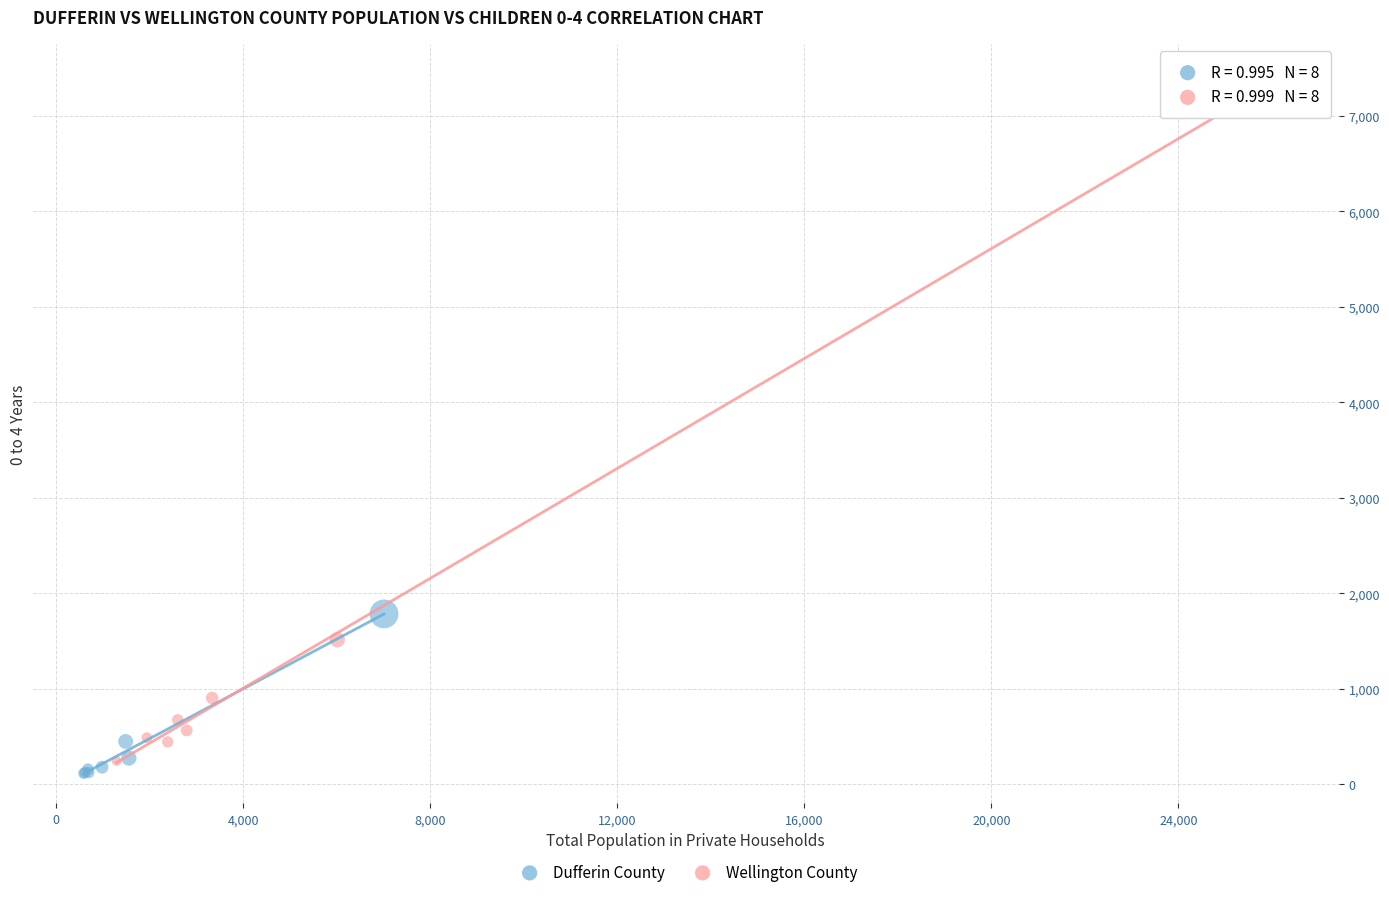

Which series has the largest Y range (max minus min)?

Wellington County